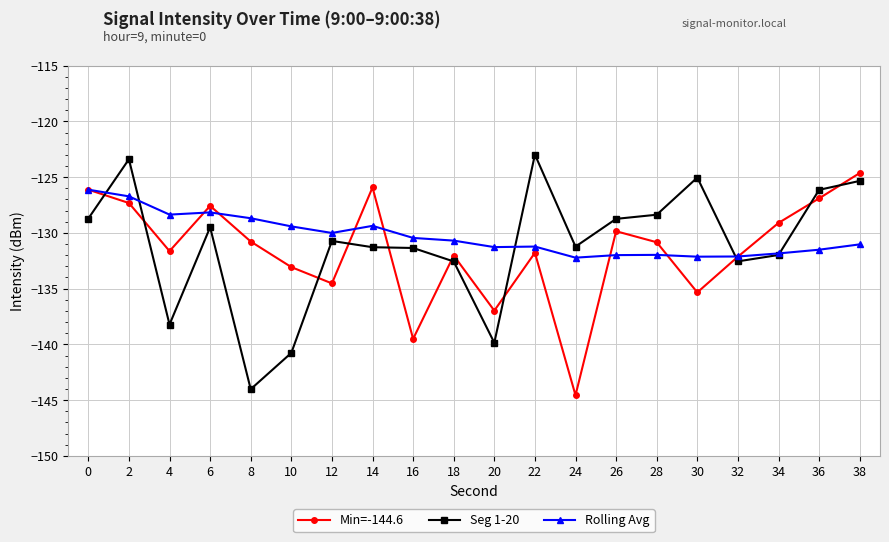

At which category is the sum across all series the highest?

2